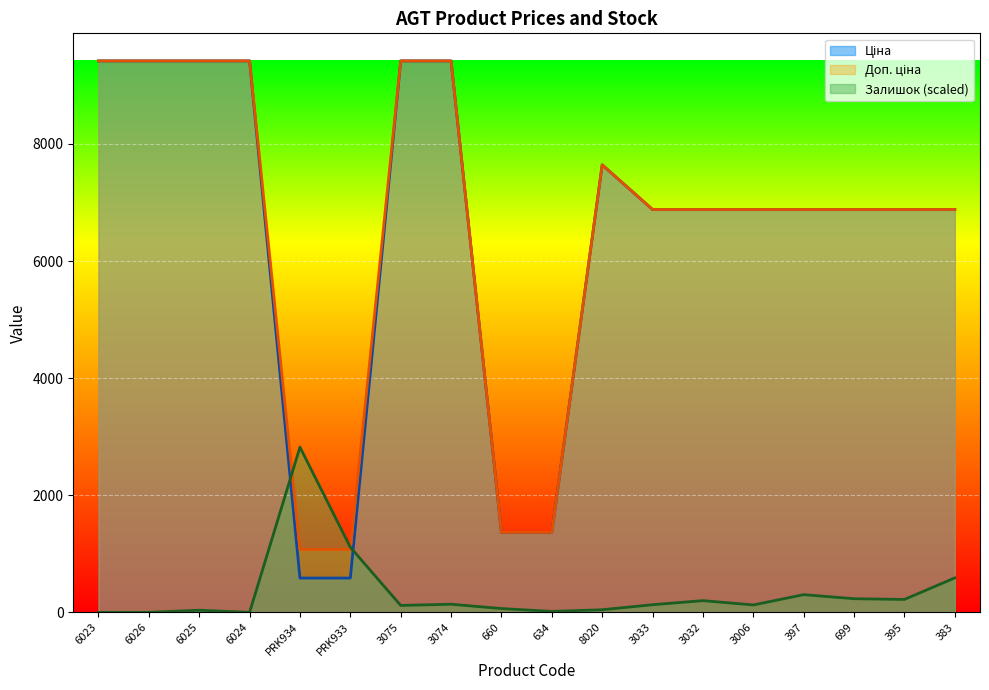

List the series in order of their peak value, lowest first.

Залишок, Ціна, Доп. ціна